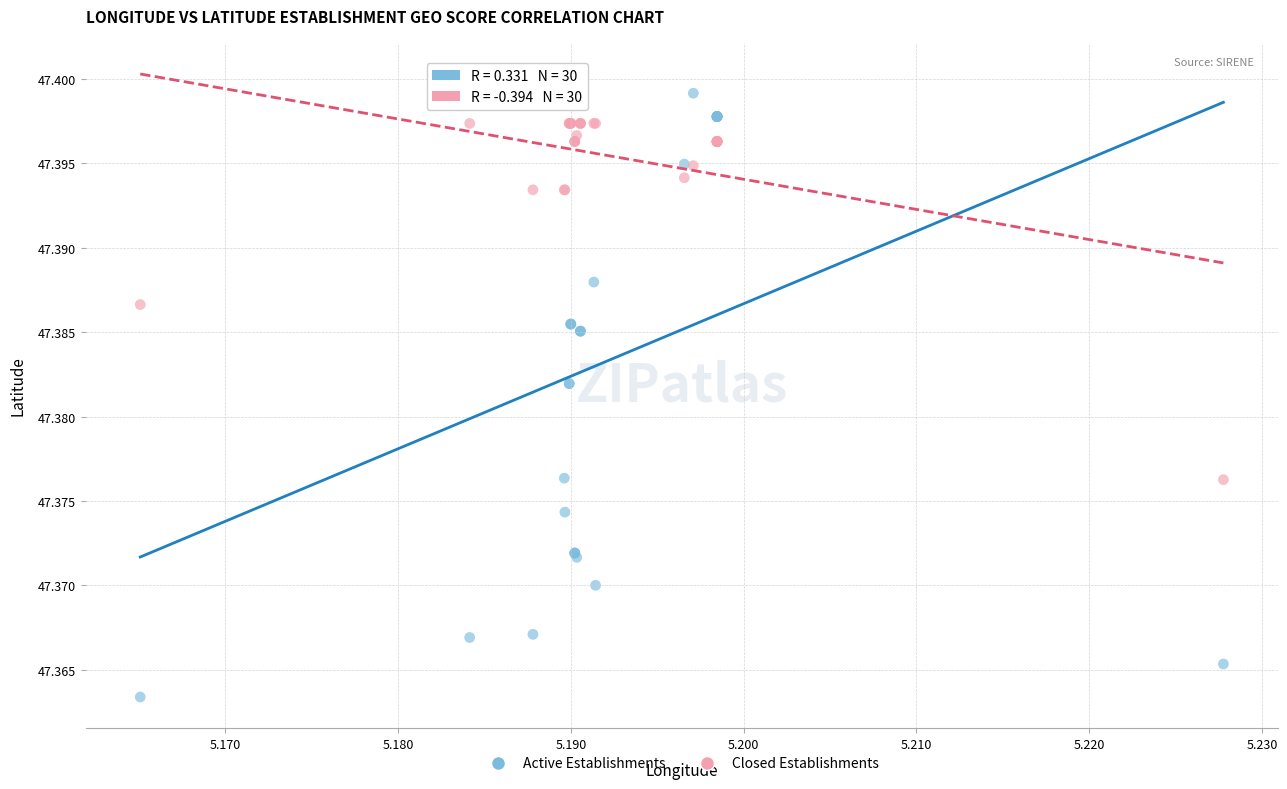

Which series has the widest spread of Y values?

Active Establishments